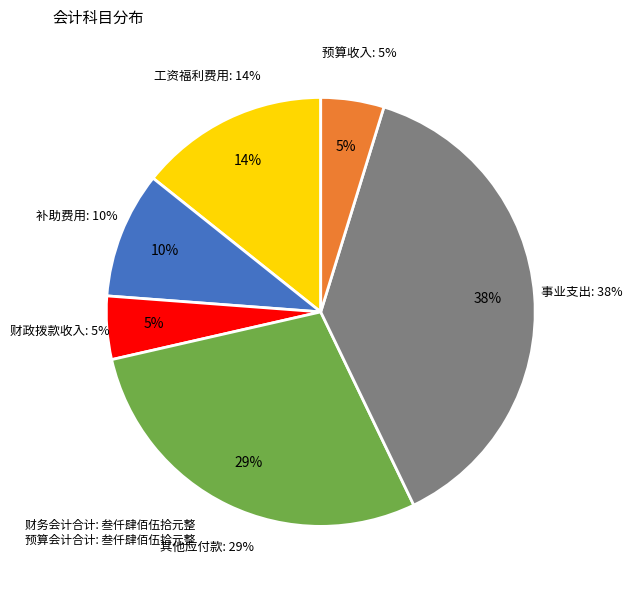

What is the ratio of the value at 业务活动费用-对个人和家庭的补助费用 to the value at 业务活动费用-工资福利费用?

0.7